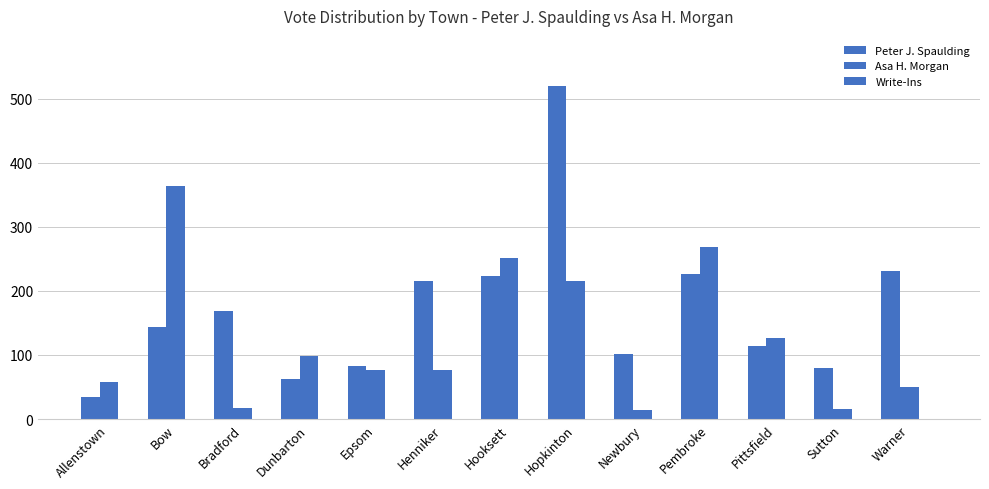

What is the label of the 3rd bar from the right?

Pittsfield